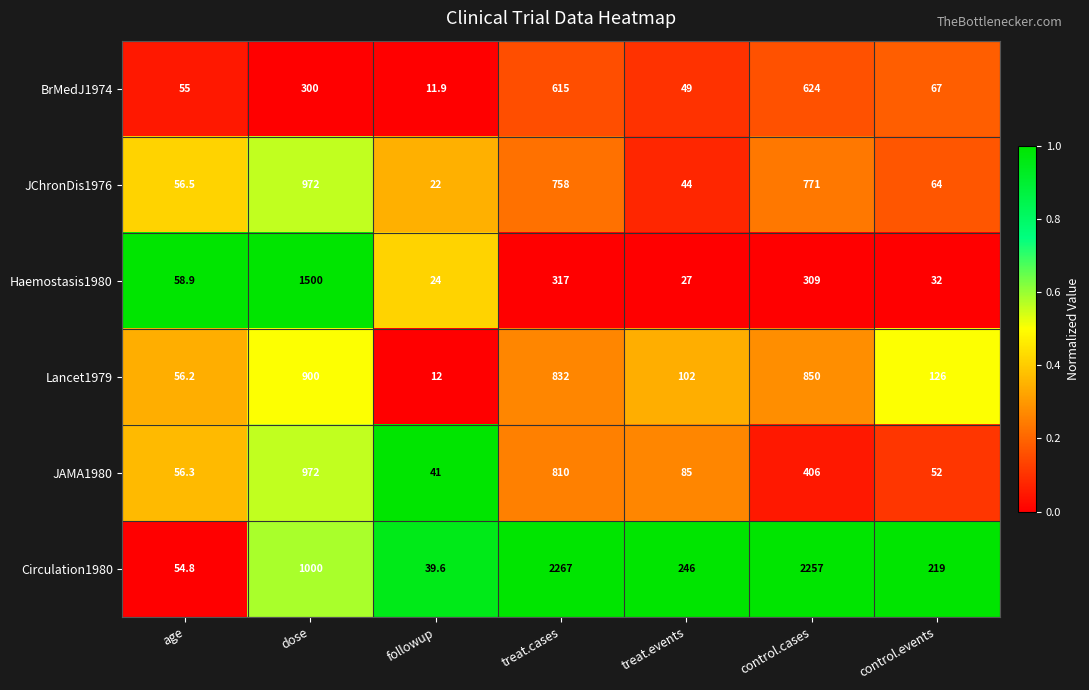

The value of JAMA1980 at control.events is 52.0. True or false?

True